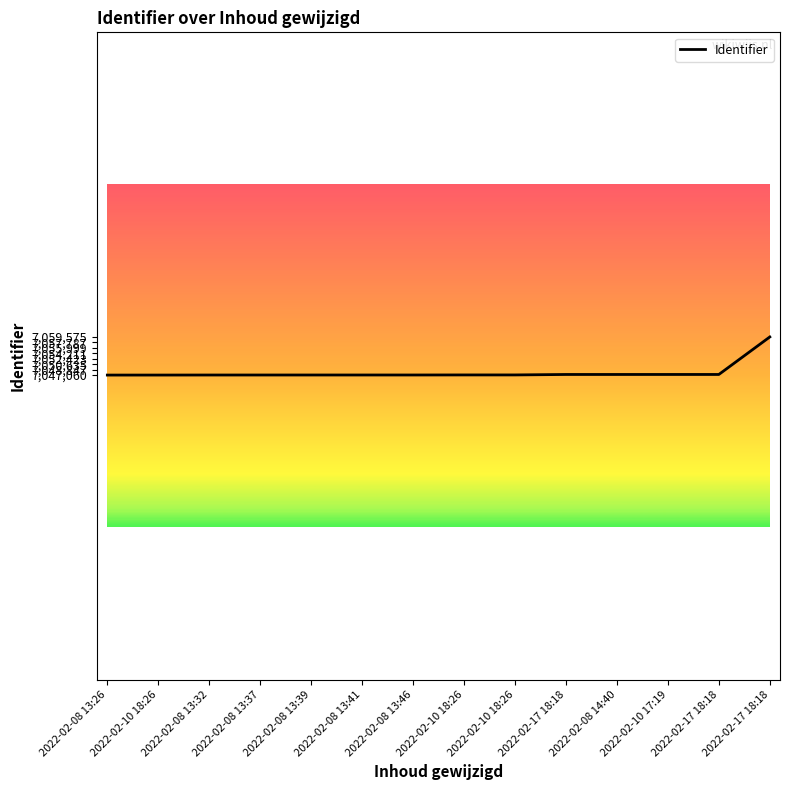

Count the number of categories in the chart.

14